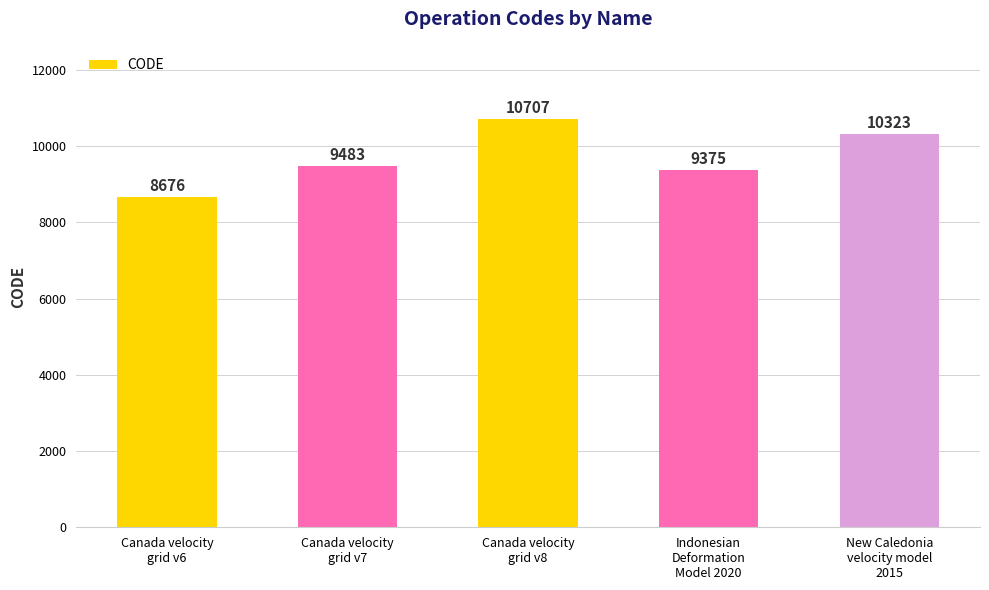

What is the sum of all values?

48564